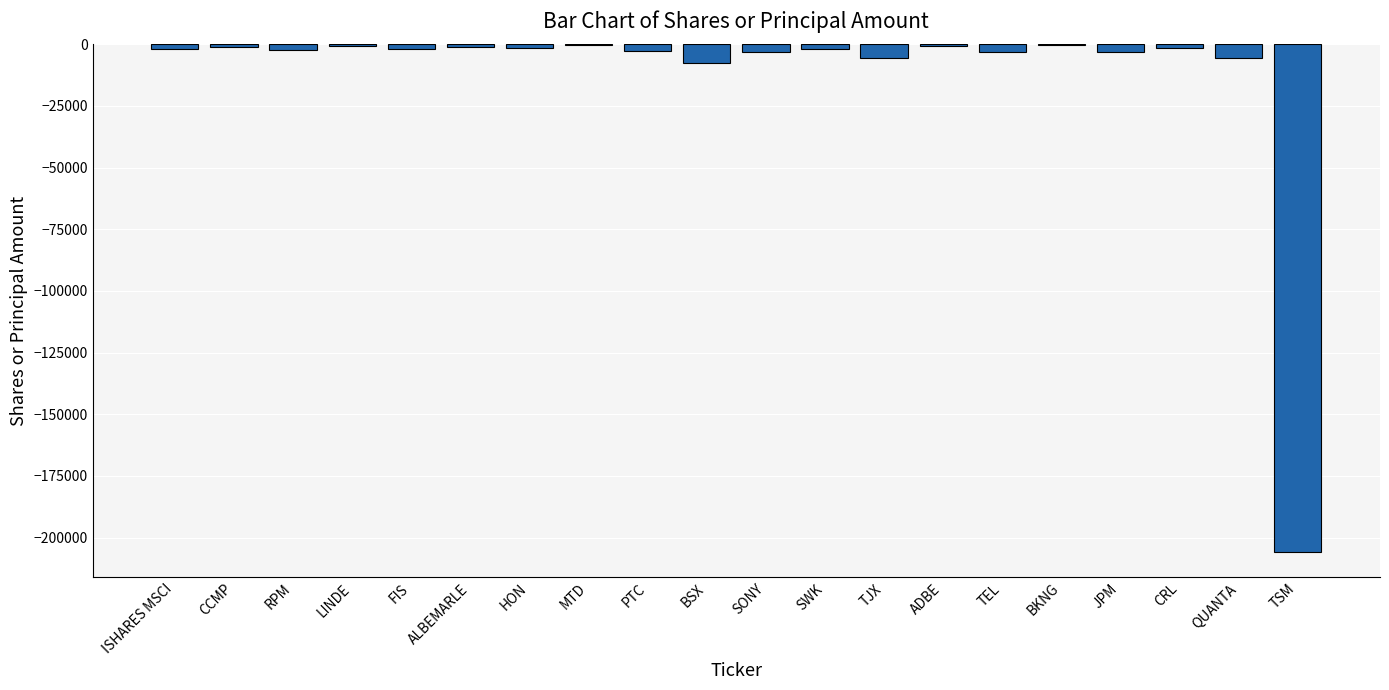

Between CCMP and TJX, which is larger?

CCMP